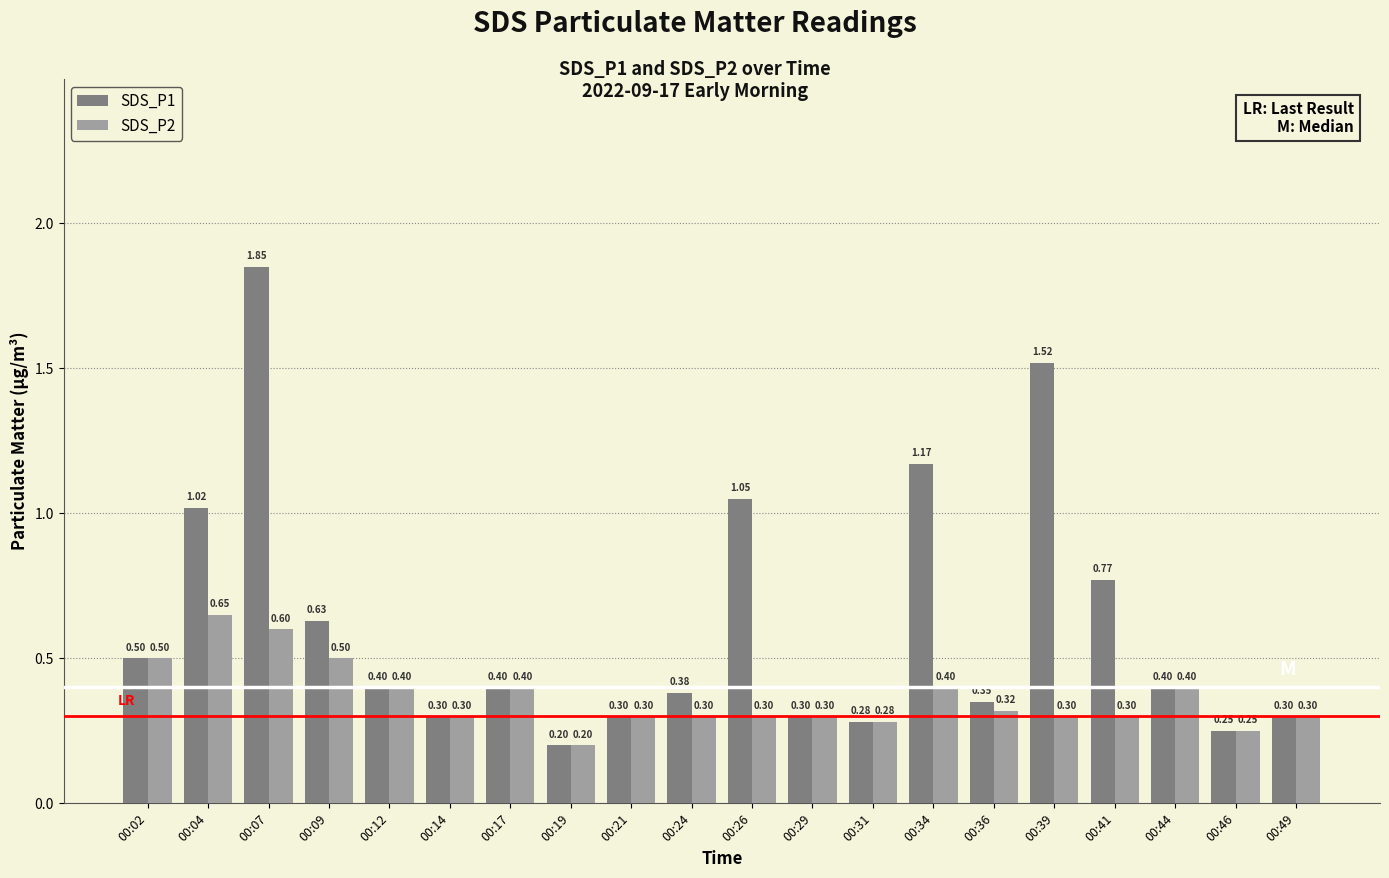

Rank the series at 00:41 from highest to lowest value.

SDS_P1, SDS_P2